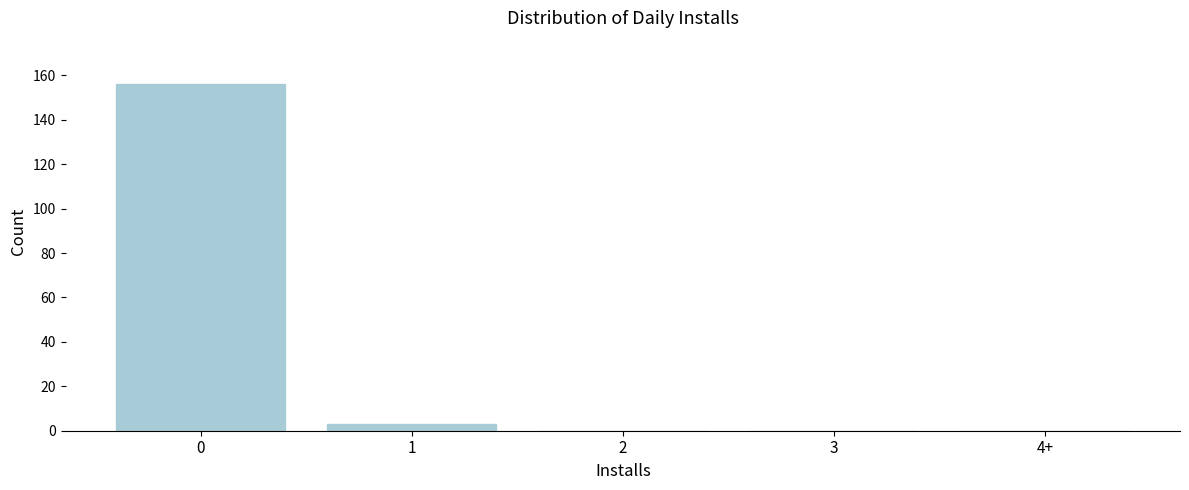

Reading left to right, what are all the values shown in this chart?

0=156	1=3	2=0	3=0	4+=0